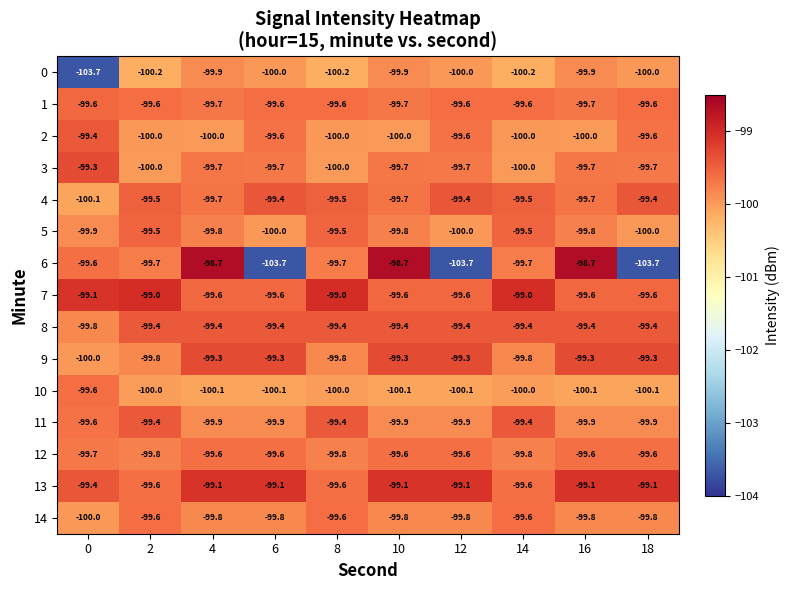

The 4 series shows -154.7 at 16. True or false?

False